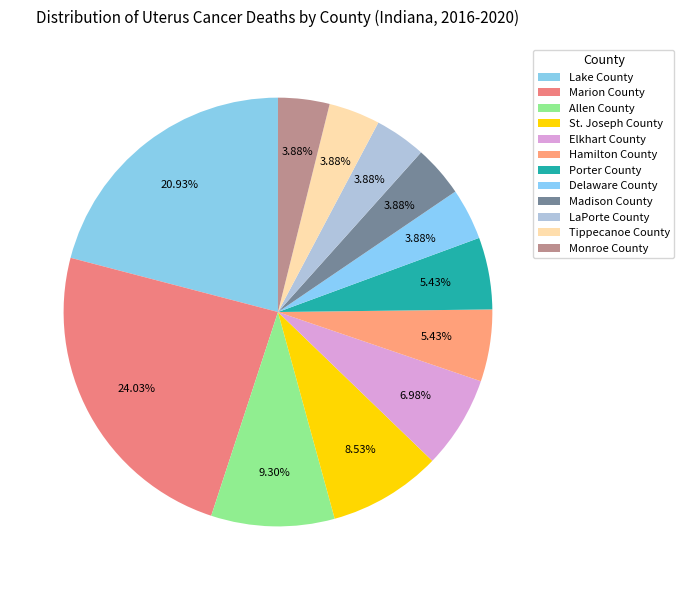

True or false: LaPorte County accounts for 4% of the total.

True